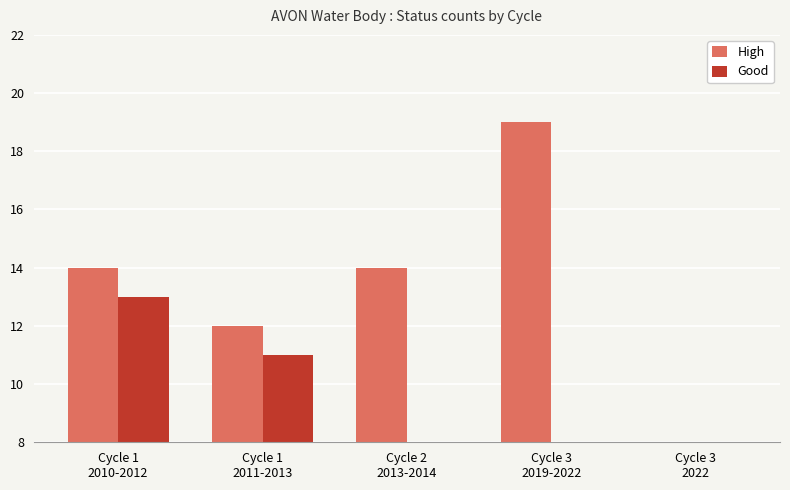

What is the maximum value shown in the chart?

19